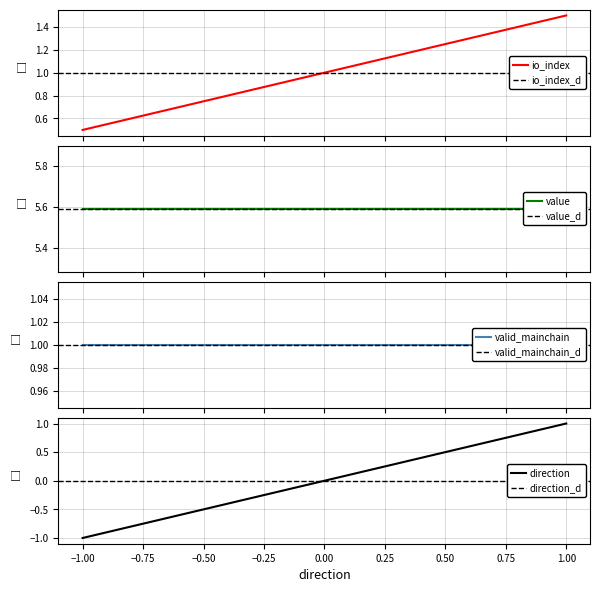

What value does the valid_mainchain series have at -1?

1.0